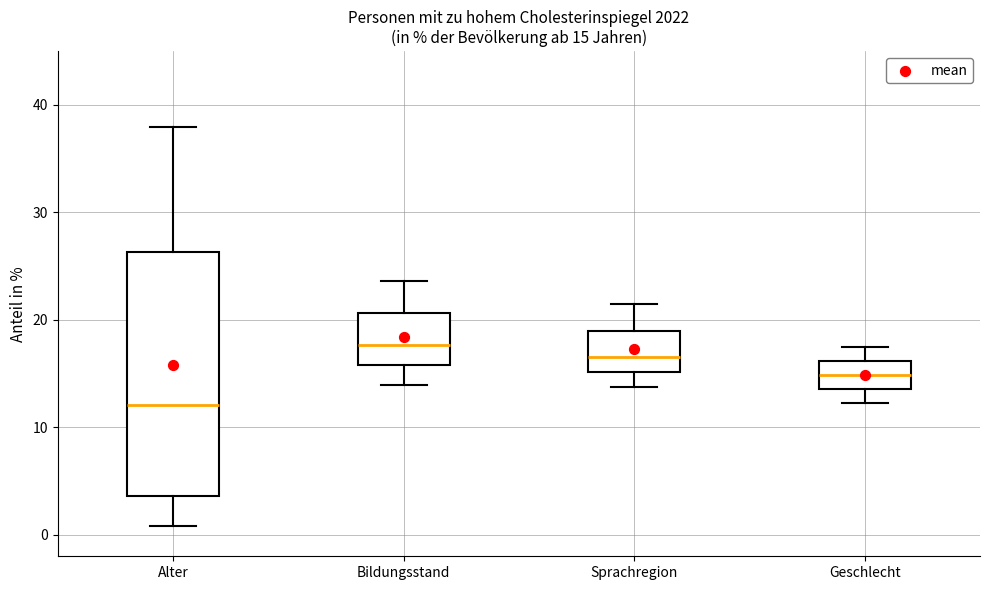

Which box has the lowest median line?

Alter